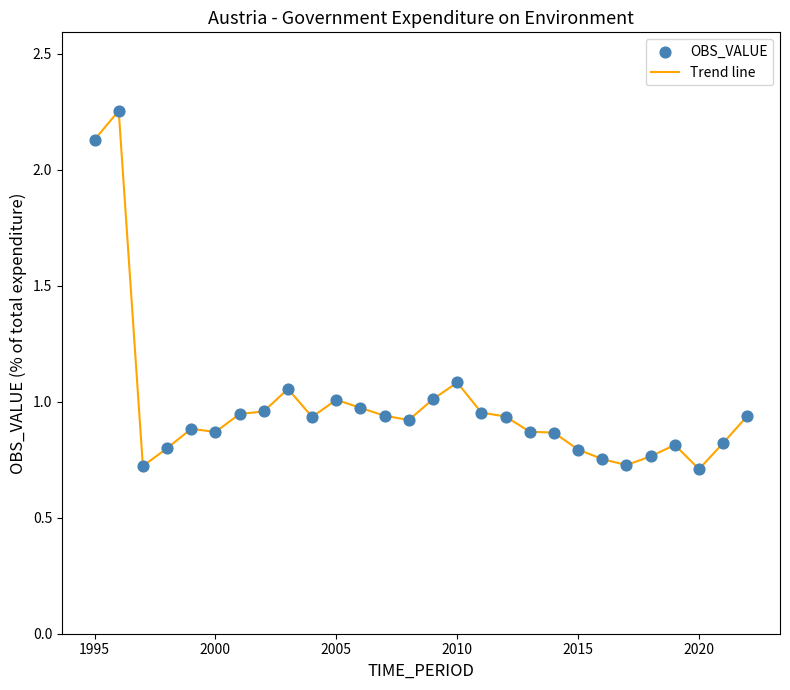

What is the difference between the maximum and minimum values?

1.5